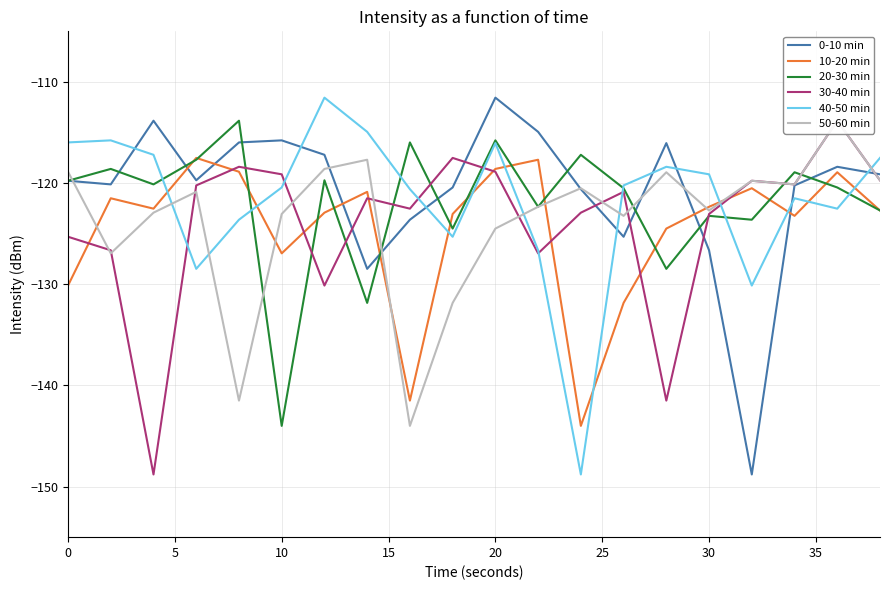

Count the number of data series in this chart.

6